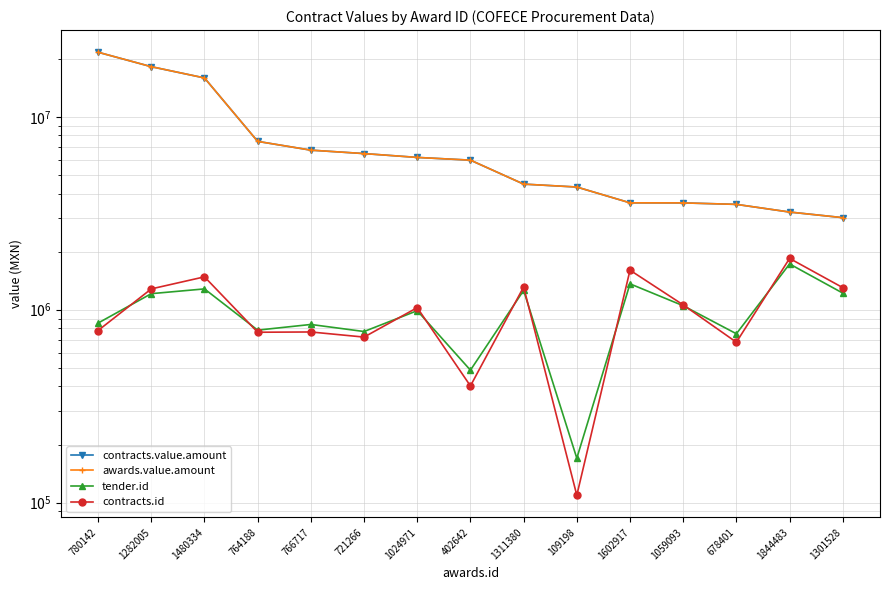

What is the approximate value of contracts.id at 764188?

764188.0